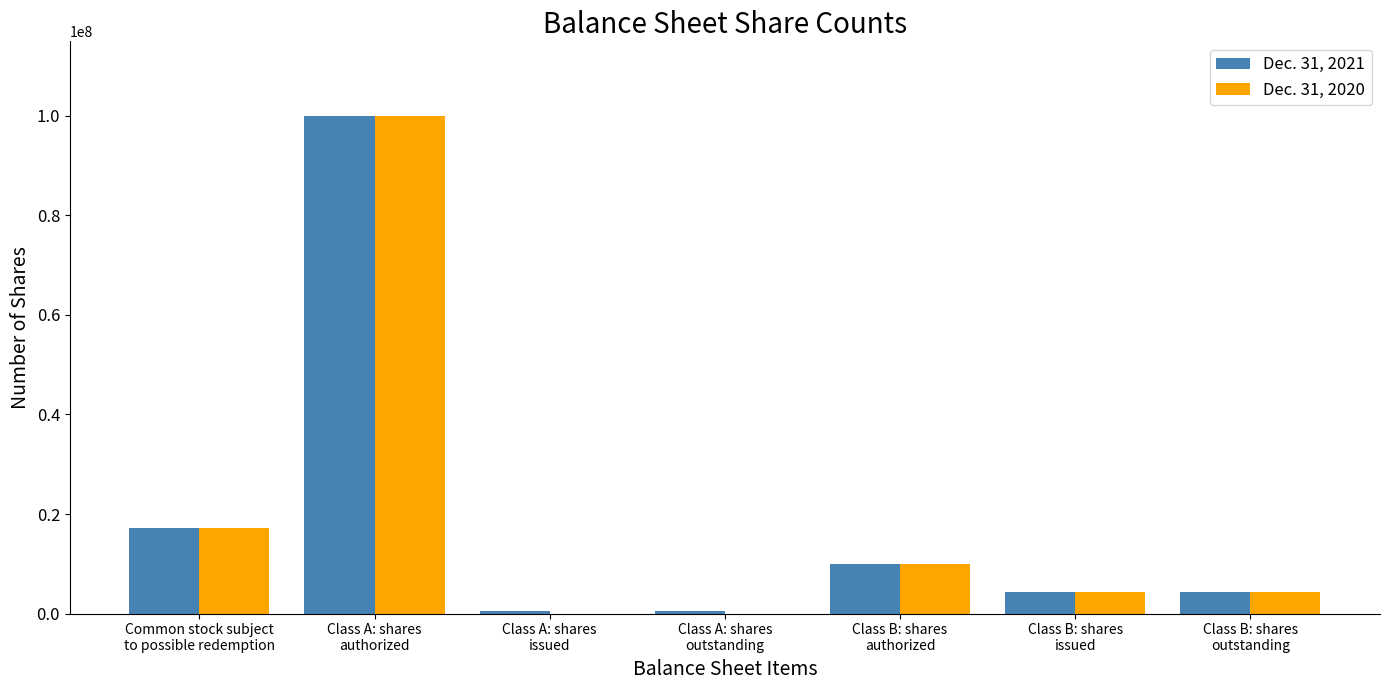

What are all the series names shown in the legend?

Dec. 31, 2021, Dec. 31, 2020